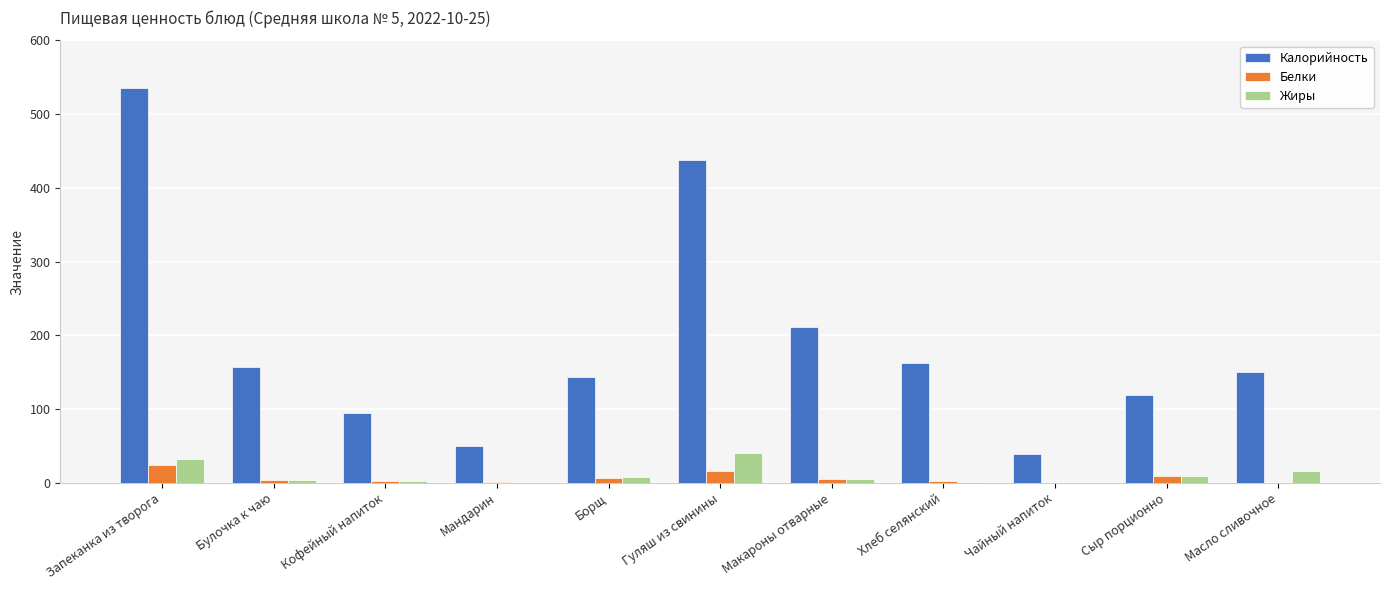

Which category has the highest value across all series?

Запеканка из творога